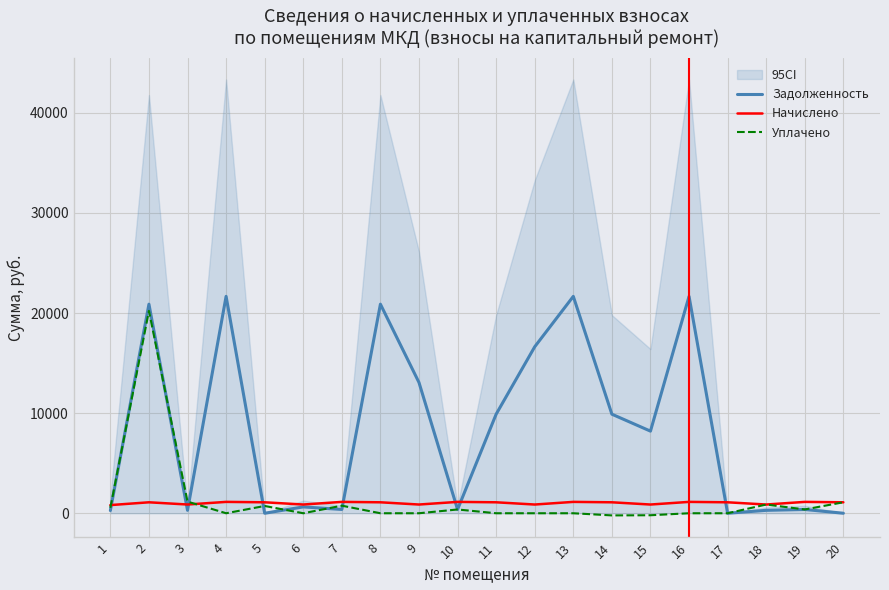

Which category has the highest value across all series?

4